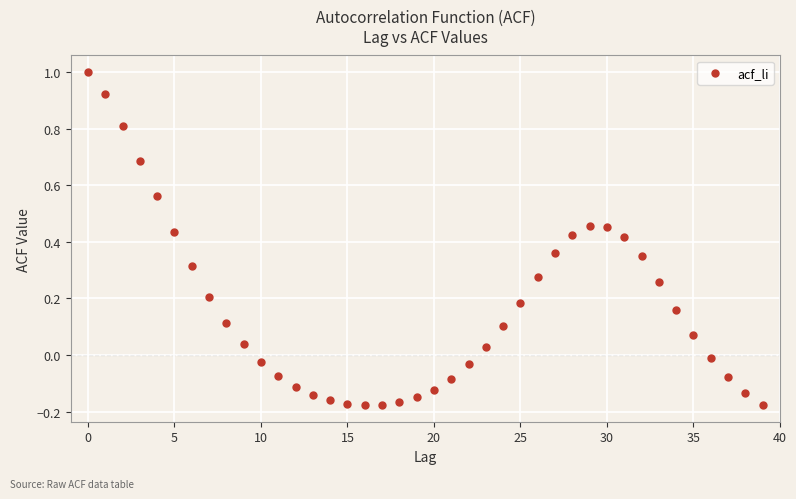

How many points are shown in the scatter plot?

40